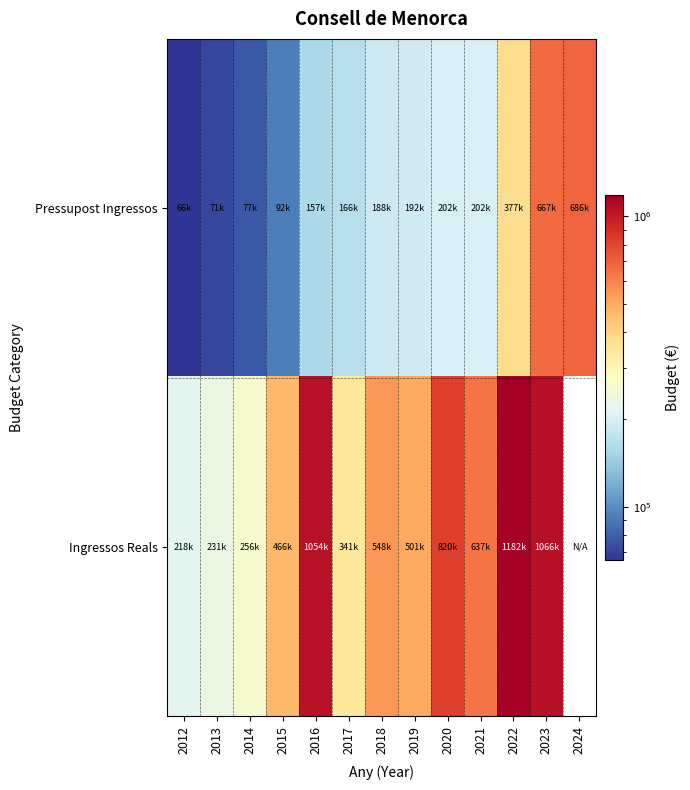

How many data points does each series have?

13